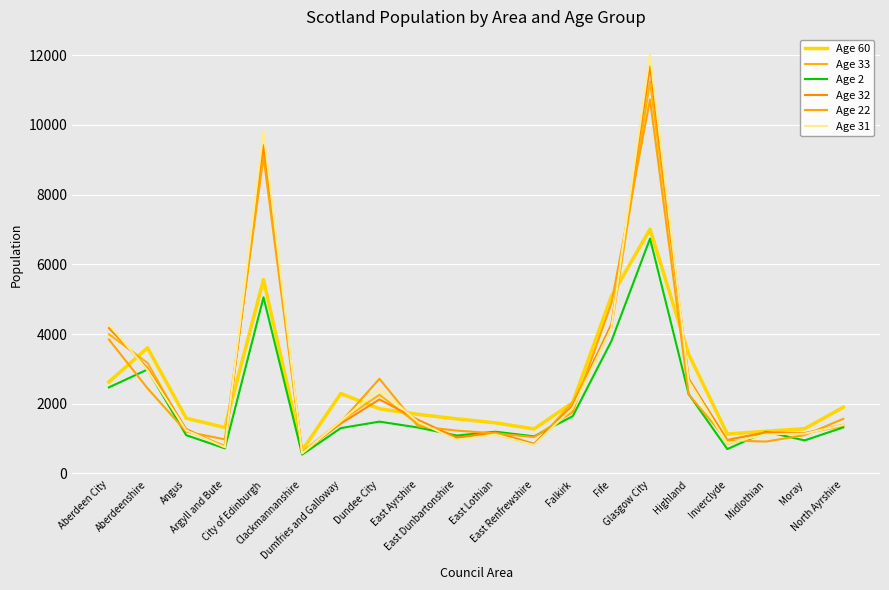

What is the difference between the highest and lowest values at East Renfrewshire?

459